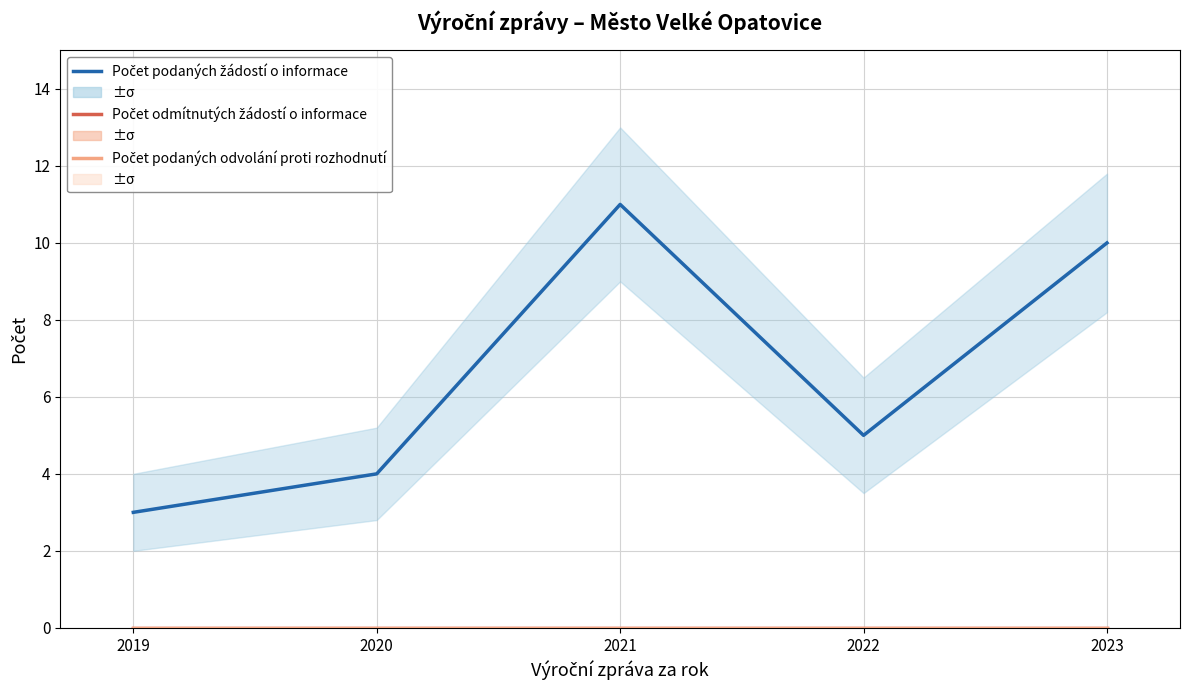

At which label does Počet podaných žádostí o informace first exceed 5?

2021